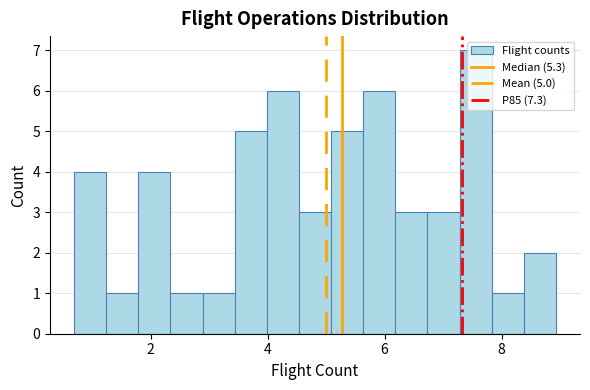

Read against the x-axis, roughly where is the centre of the tallest bar?

7.6